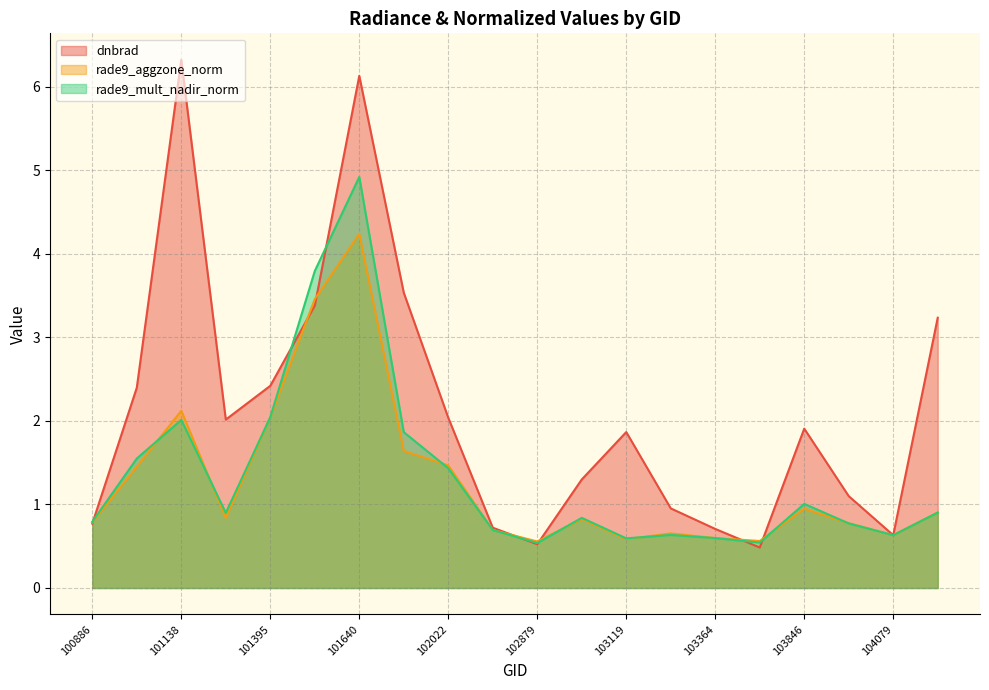

Which series has the largest range (max minus min)?

dnbrad